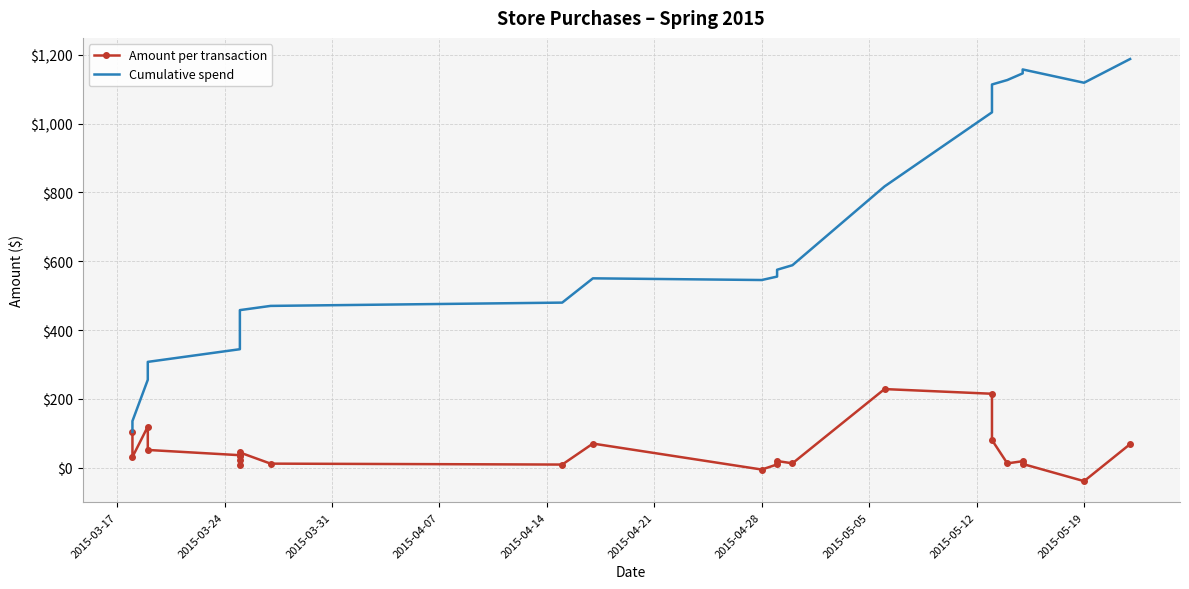

How many values in Amount per transaction are above zero?

22